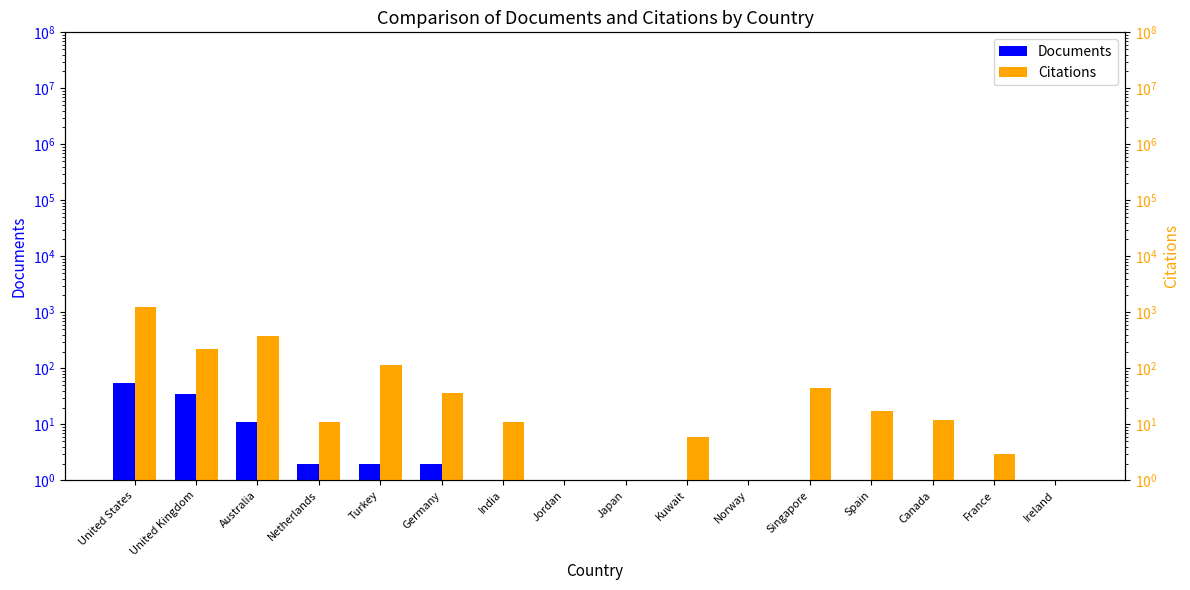

True or false: Citations has a value of 222.0 at United Kingdom.

True